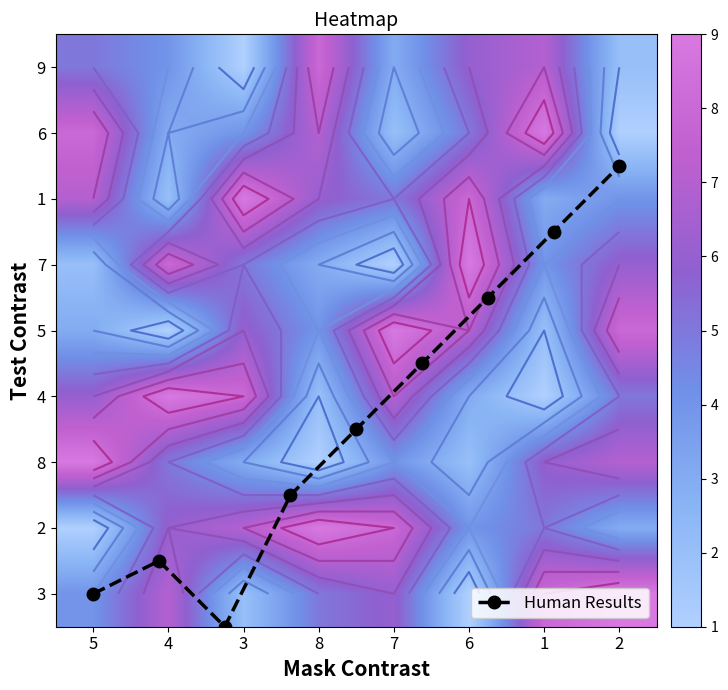

What is the sum of all row7 values?

37